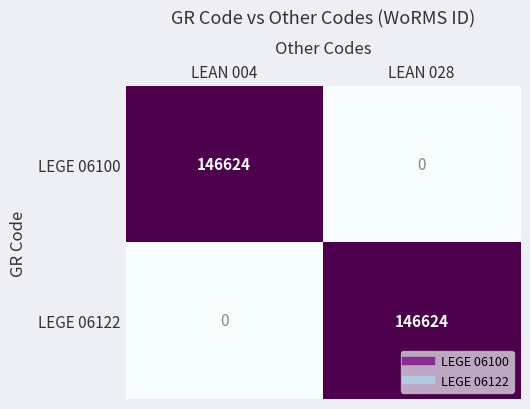

True or false: LEGE 06100 has a value of 146624 at LEAN 004.

True